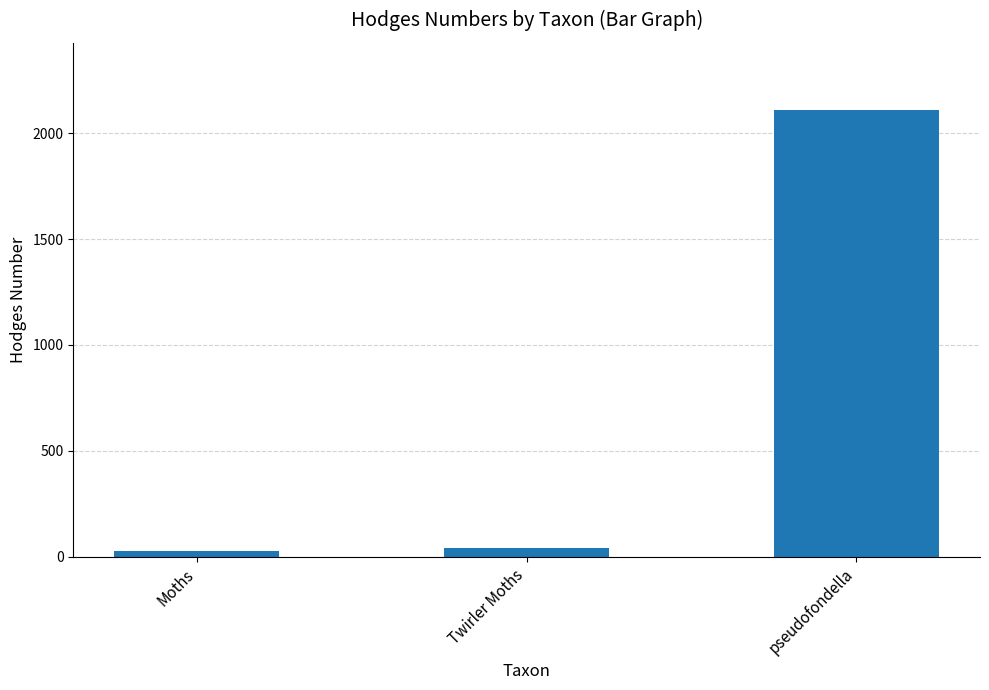

Does the chart contain stacked bars?

No